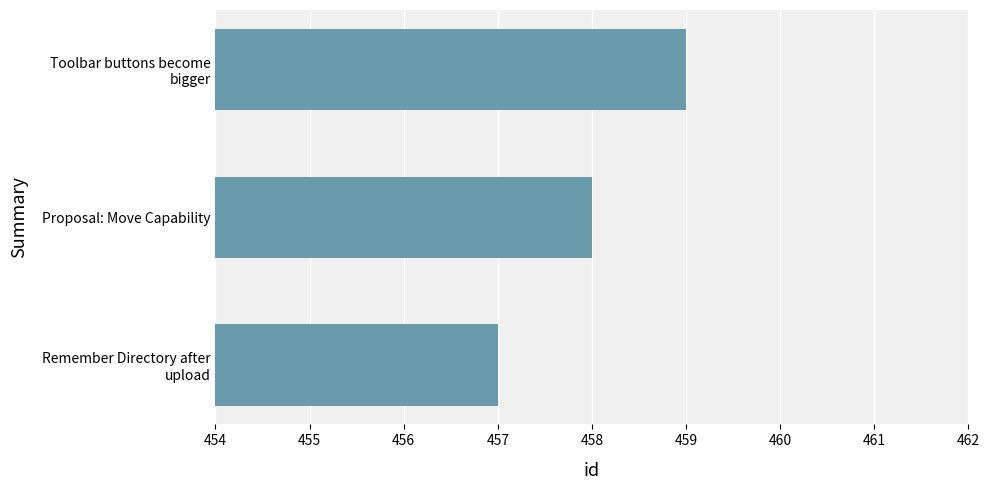

True or false: the data shows 198 at Proposal: Move Capability.

False